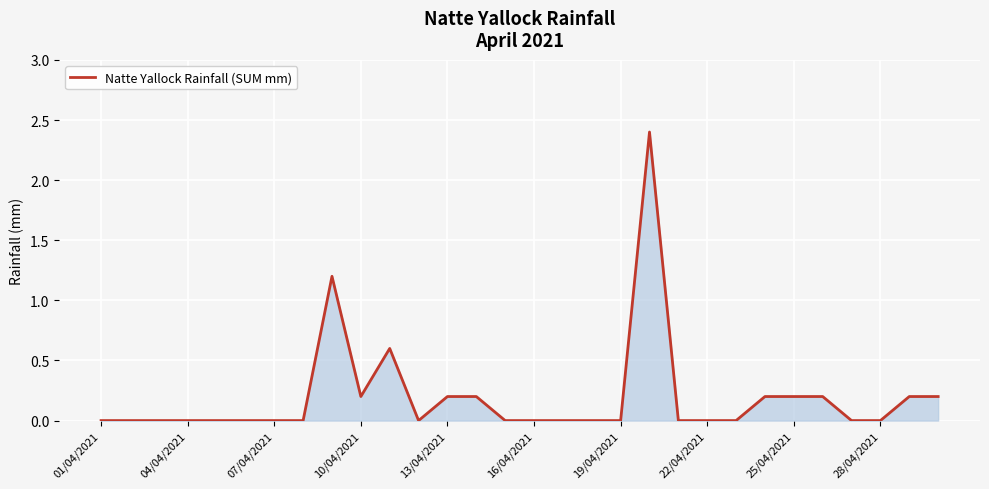

What is the maximum value shown in the chart?

2.4